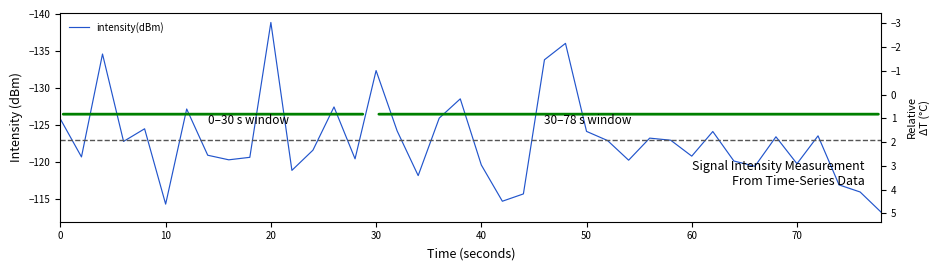

Reading left to right, list all the values displayed in this chart.

-125.8	-120.7	-134.6	-122.8	-124.5	-114.3	-127.2	-120.9	-120.3	-120.6	-138.9	-118.9	-121.6	-127.4	-120.4	-132.3	-124.2	-118.1	-125.9	-128.5	-119.6	-114.7	-115.7	-133.8	-136.0	-124.1	-122.9	-120.2	-123.2	-122.9	-120.8	-124.1	-120.1	-119.4	-123.4	-119.8	-123.5	-116.9	-115.9	-113.2